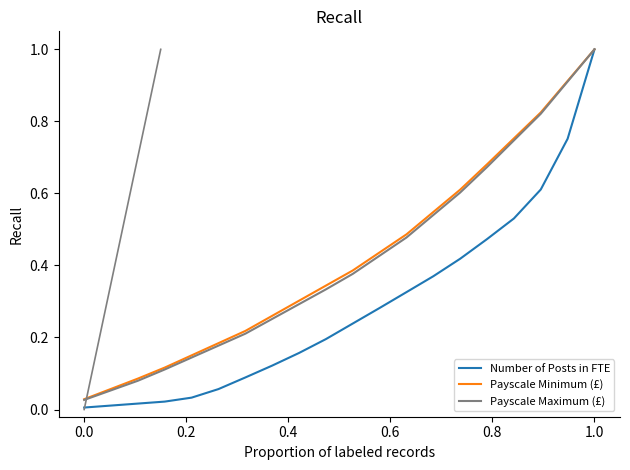

What is the highest value of the Payscale Minimum (£) series?

1.0